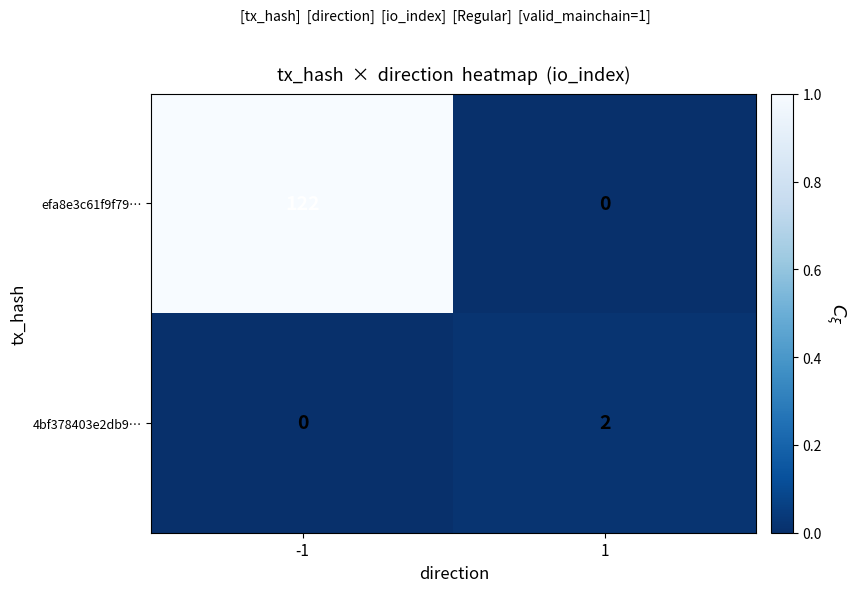

What is the difference between the maximum and minimum values in the efa8e3c61f9f79… series?

122